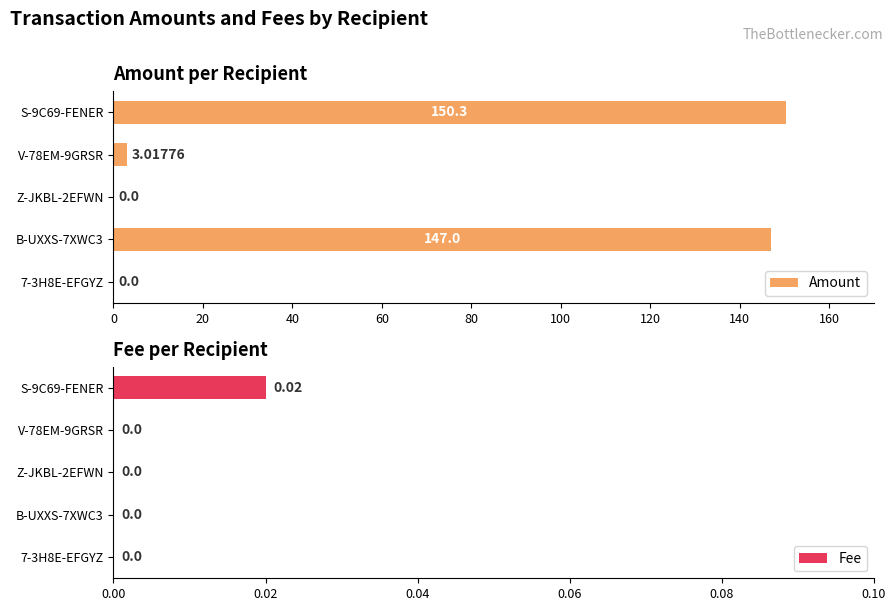

List the series in order of their overall mean, lowest first.

Fee, Amount